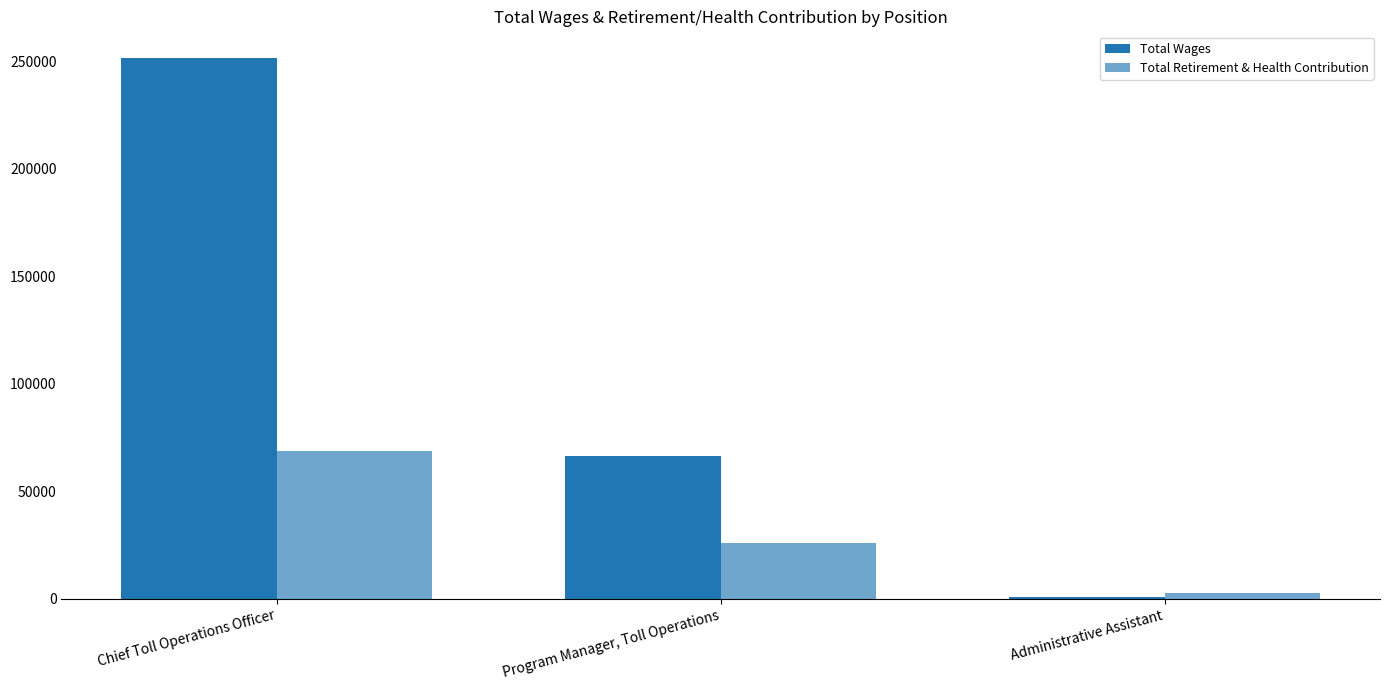

Rank the series at Administrative Assistant from lowest to highest value.

Total Wages, Total Retirement & Health Contribution